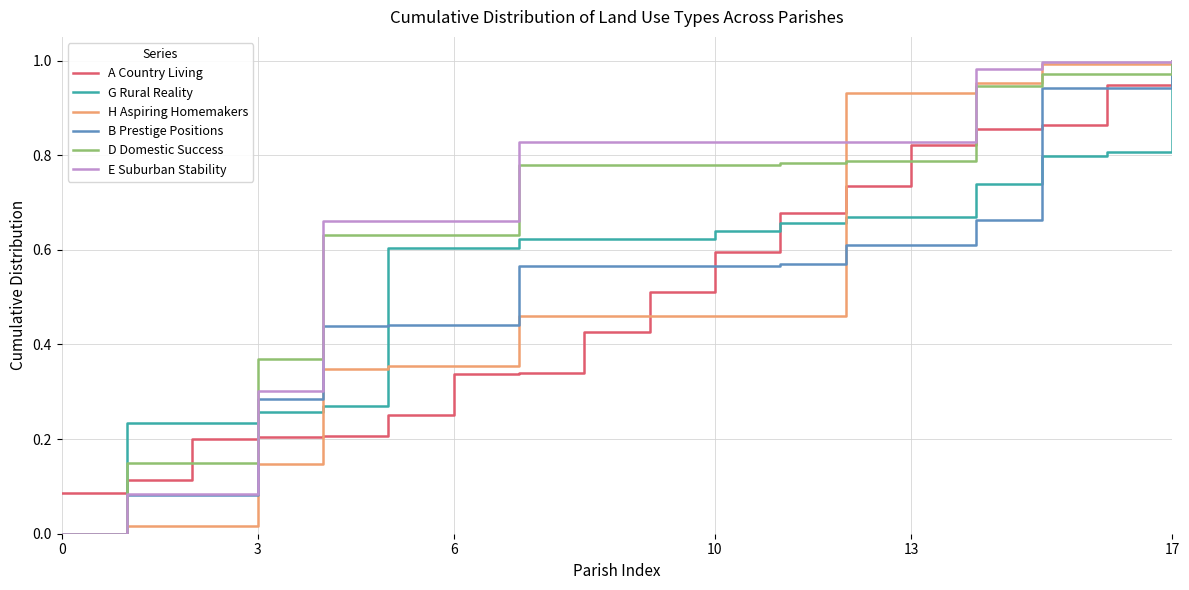

What are all the series names shown in the legend?

A Country Living, G Rural Reality, H Aspiring Homemakers, B Prestige Positions, D Domestic Success, E Suburban Stability